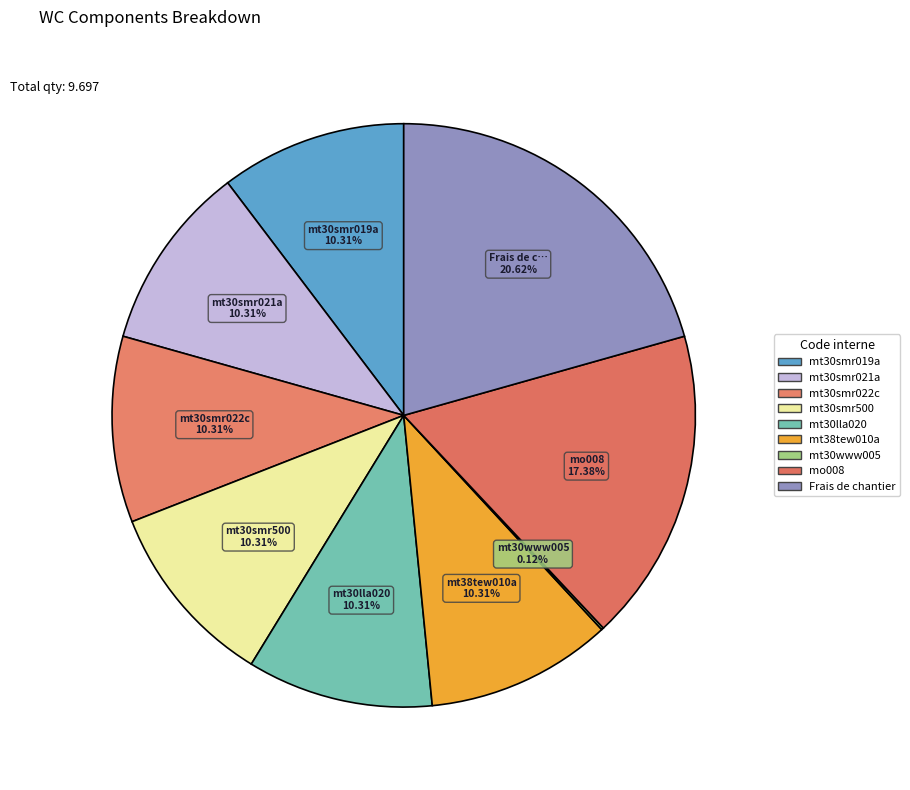

What portion of the pie excludes mt30smr021a?

89.7%